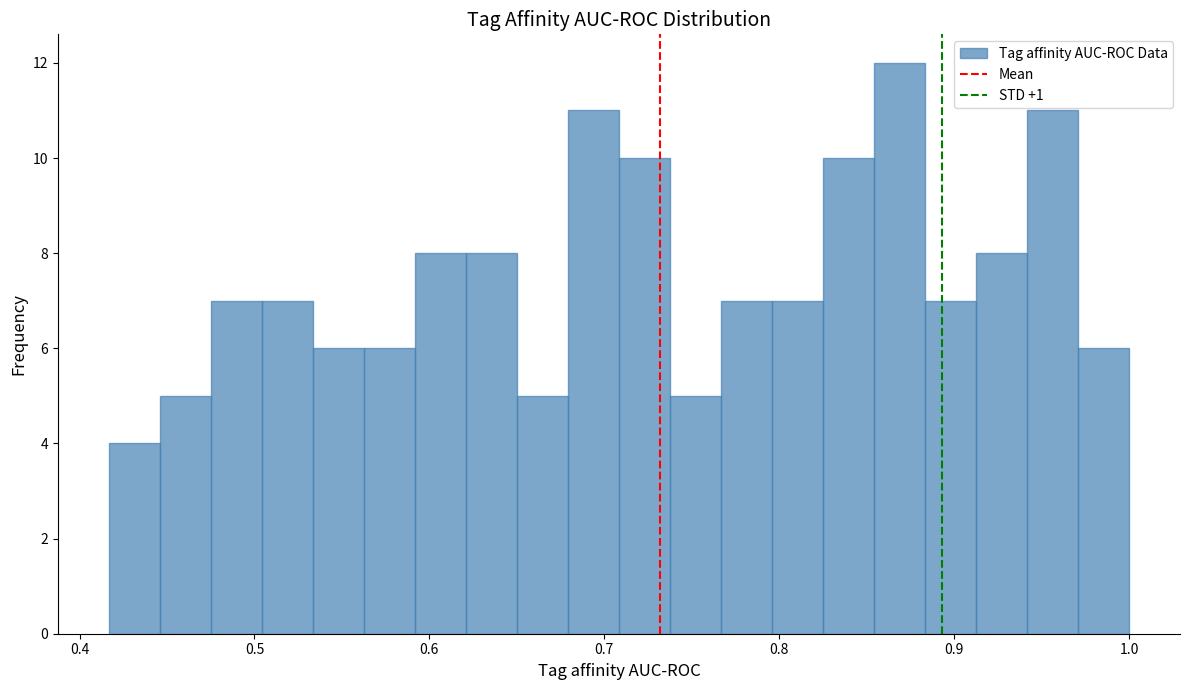

Around what value on the x-axis is the tallest bar? Give the approximate position of its centre, as read against the axis.

0.87